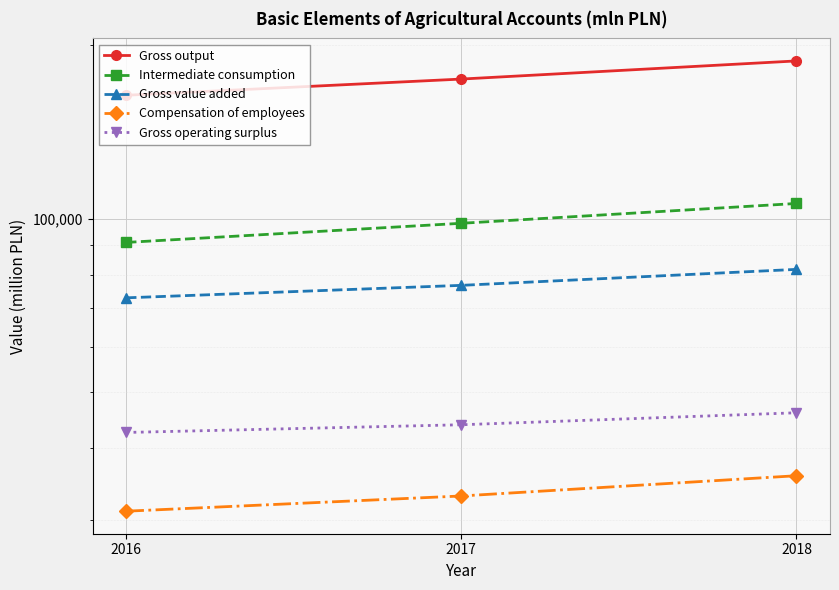

What are all the series names shown in the legend?

Gross output, Intermediate consumption, Gross value added, Compensation of employees, Gross operating surplus